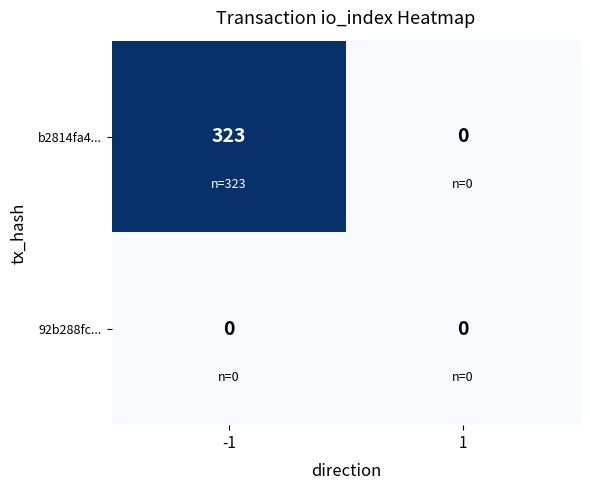

Rank the series at -1 from highest to lowest value.

b2814fa4..., 92b288fc...